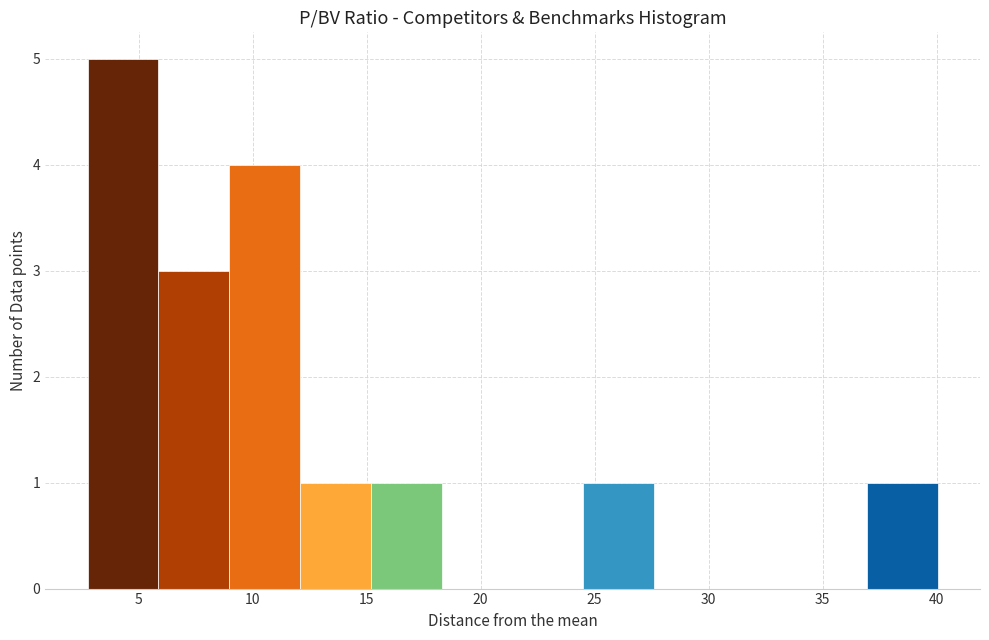

Reading left to right, transcribe this chart: for each bar, give the range it covers on the x-axis and its height. Neither the bar edges nor the heights are printed on the chart, so give them approximately, as read against the axes.

3.0 to 6.0: 5
6.0 to 9.0: 3
9.0 to 12.0: 4
12.0 to 15.0: 1
15.0 to 18.5: 1
18.5 to 21.5: 0
21.5 to 24.5: 0
24.5 to 27.5: 1
27.5 to 30.5: 0
30.5 to 34.0: 0
34.0 to 37.0: 0
37.0 to 40.0: 1